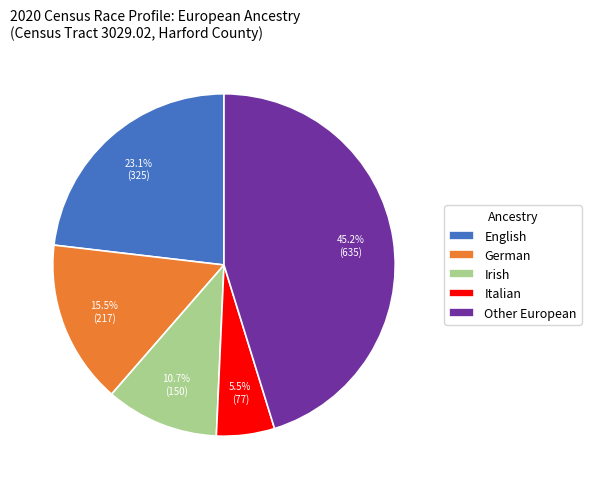

Does any single category account for the majority?

No